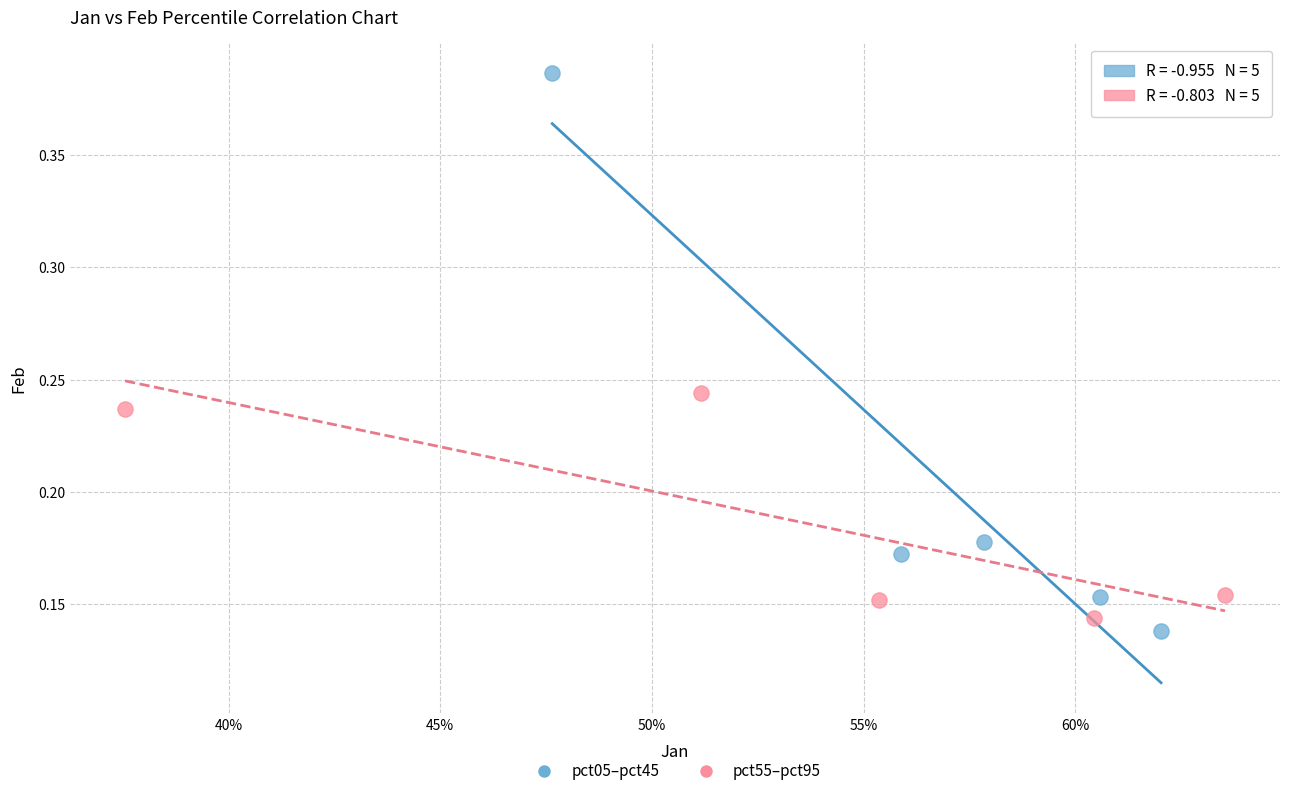

Which series contains the highest Y value?

pct05–pct45